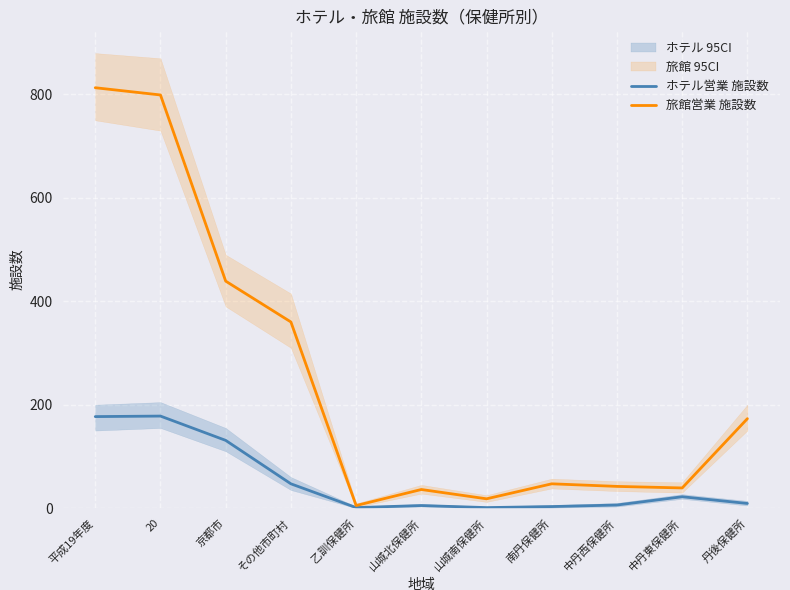

How many data points in ホテル営業 施設数 are less than 9?

5